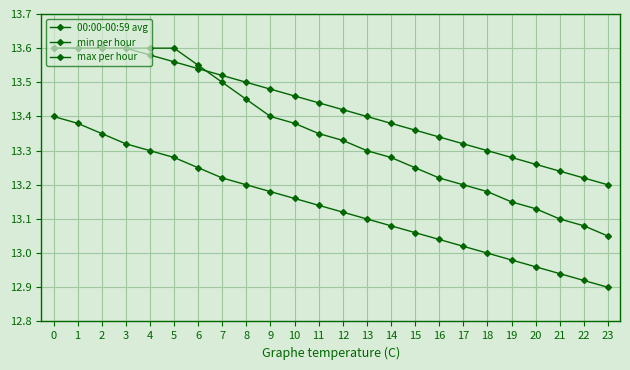

Which series has the largest range (max minus min)?

00:00-00:59 avg